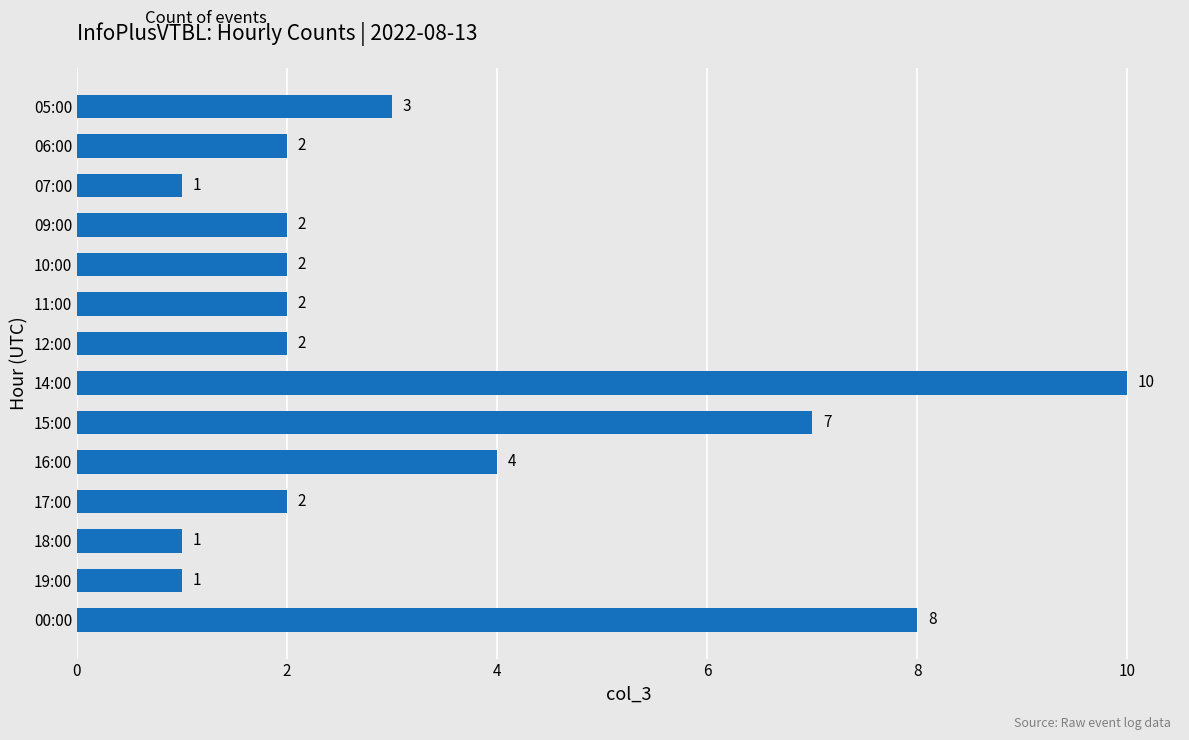

Where is the data nearest to the value 5?

16:00